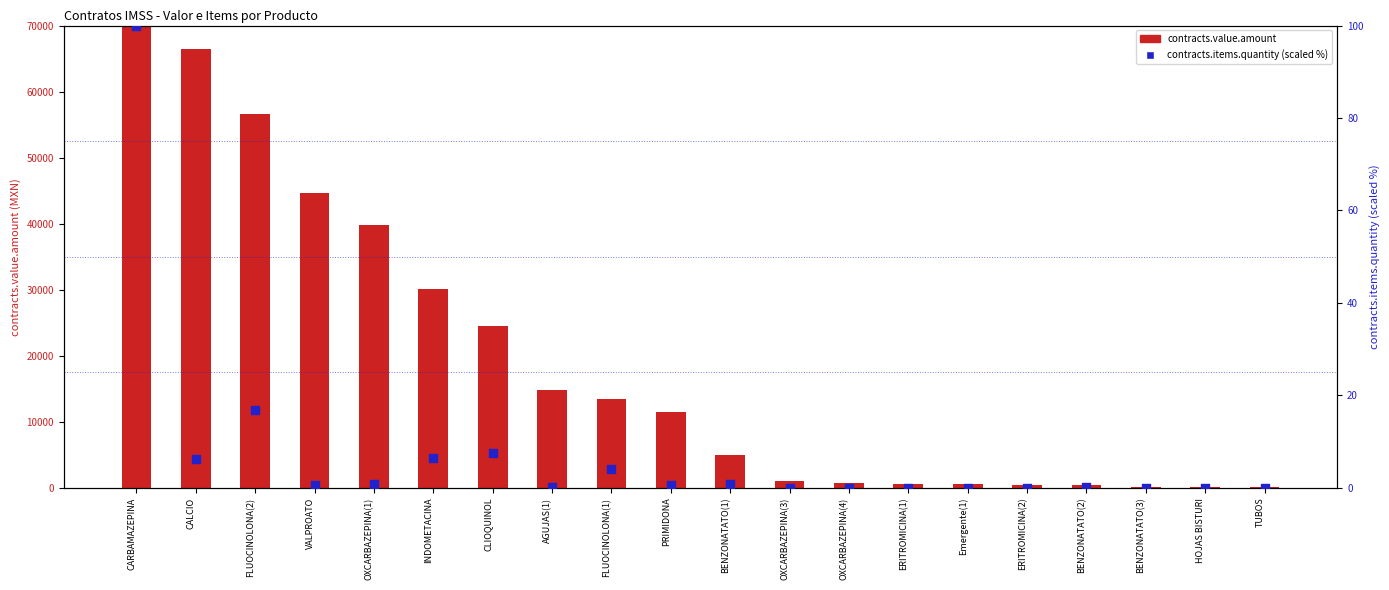

Which series contains the highest Y value?

contracts.value.amount